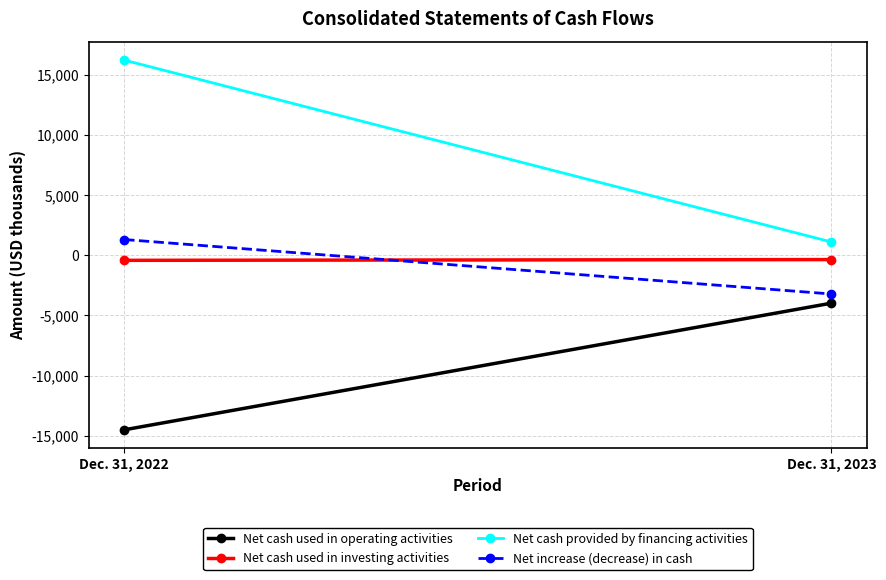

What is the sum of the Net cash used in operating activities values at Dec. 31, 2022 and Dec. 31, 2023?

-18494